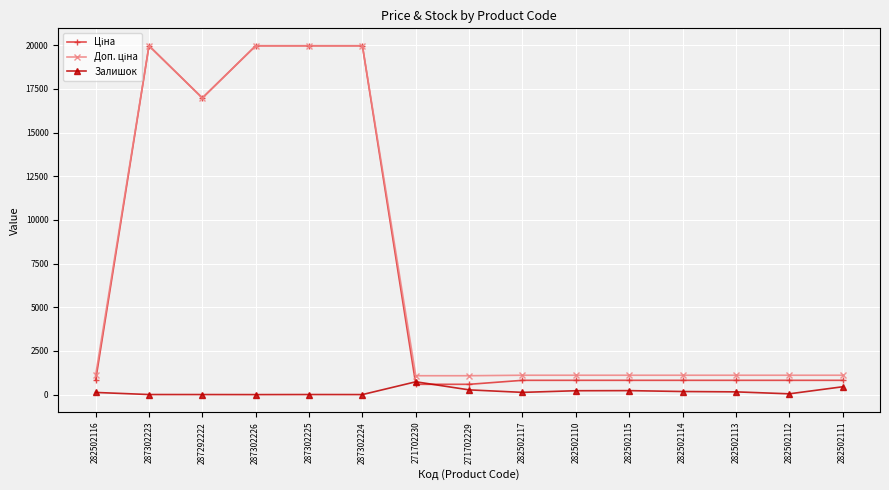

True or false: Залишок has more than 0 points higher than both neighbors.

True